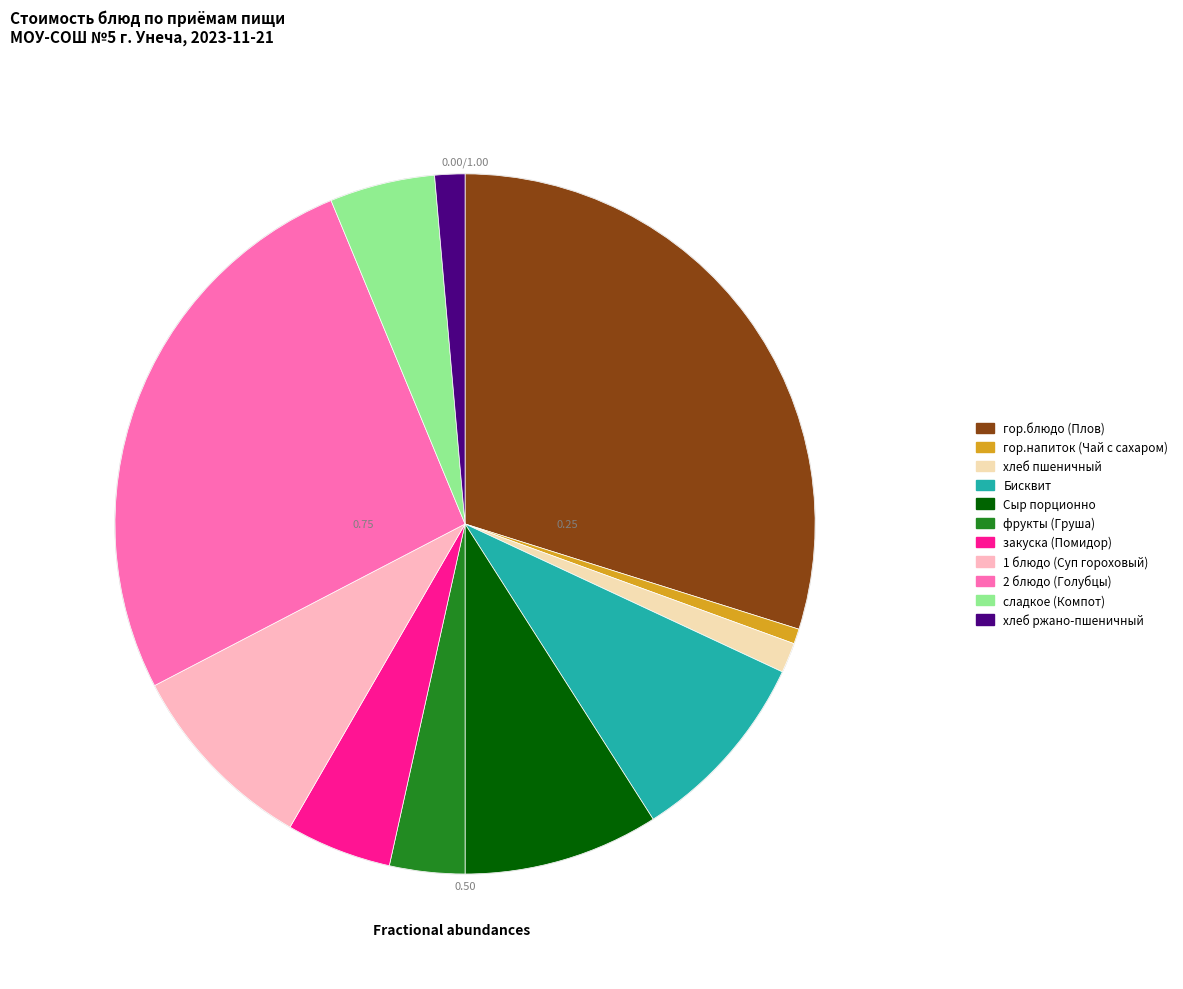

What is the smallest slice in the pie chart?

гор.напиток (Чай с сахаром)